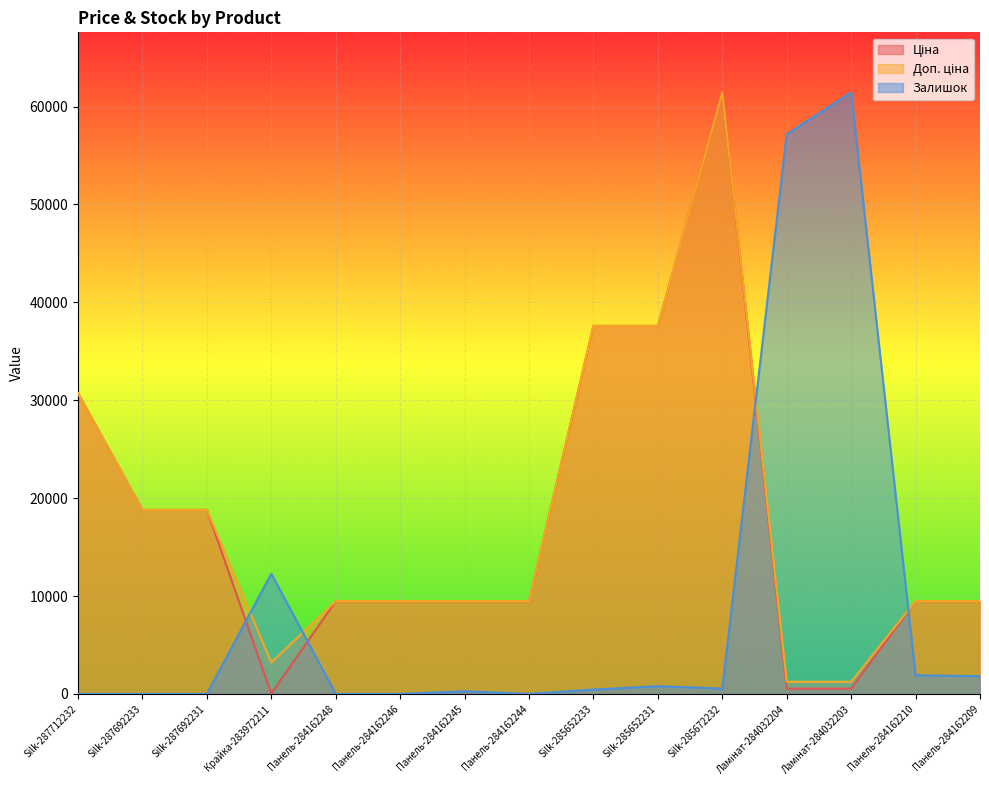

After their last crossing, which series has the higher values: Залишок or Доп. ціна?

Доп. ціна